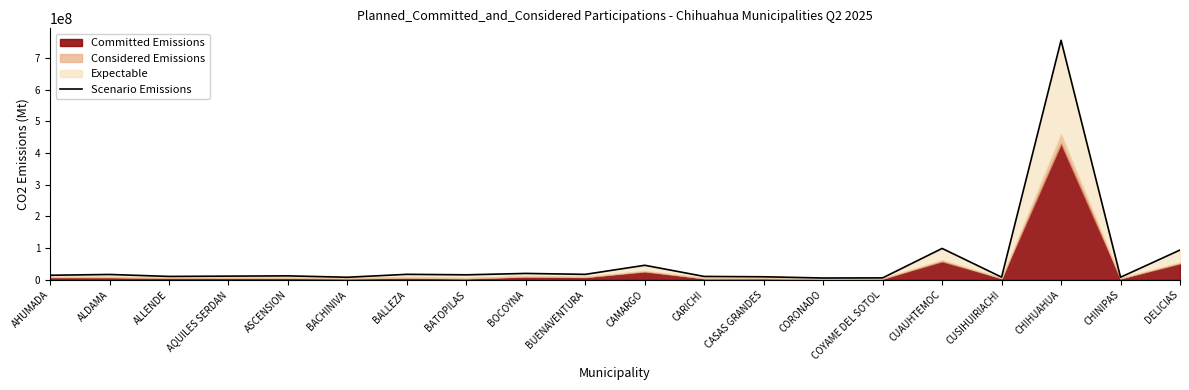

What is the difference between the values at CORONADO and AQUILES SERDAN?

5889589